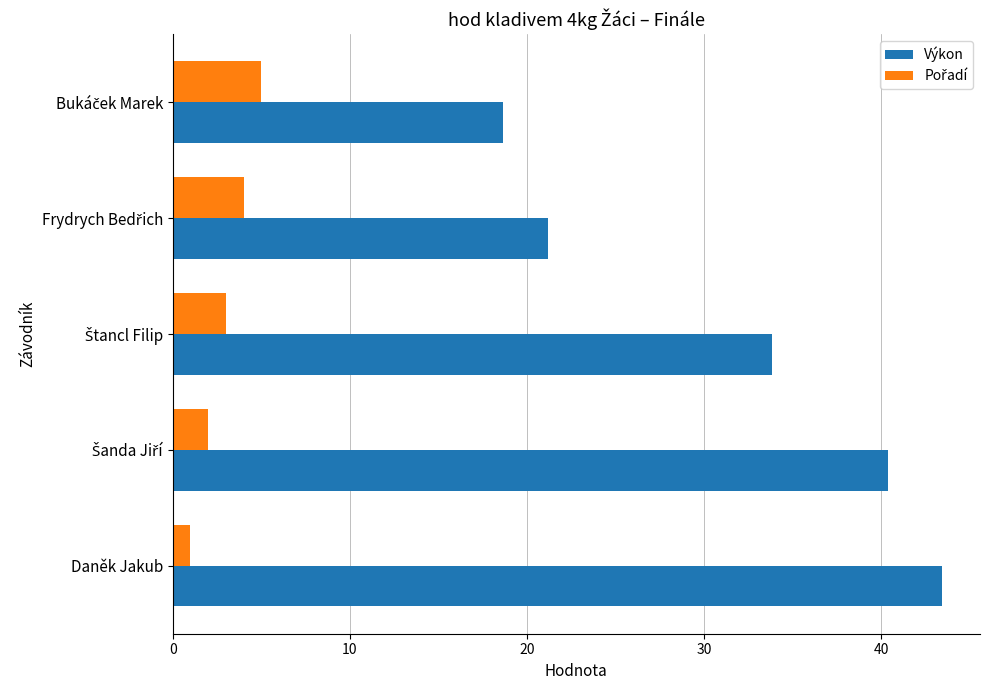

At which category is the sum across all series the highest?

Daněk Jakub